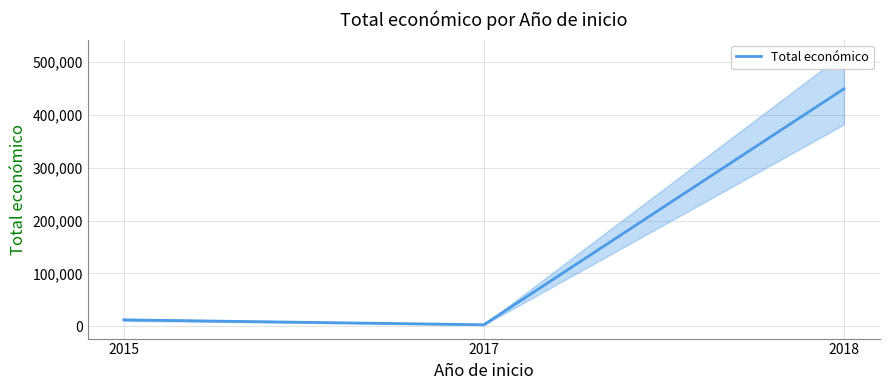

Which category has the lowest value across all series?

2017